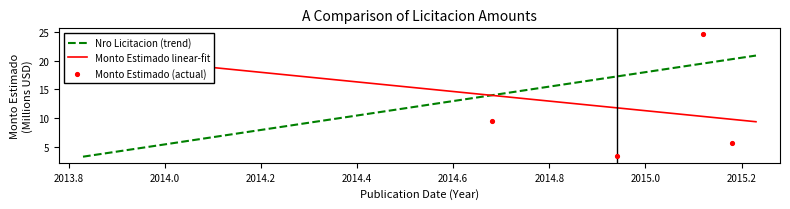

Approximately how many times larger is the value at 2015-03-05 compared to 2015-02-13?

0.2